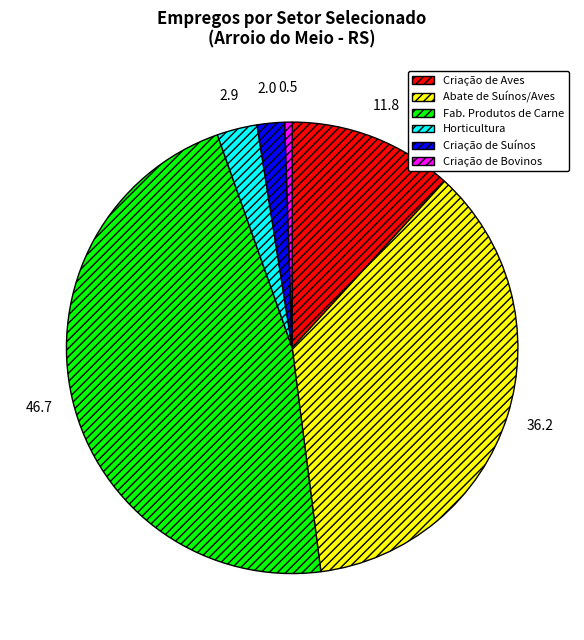

Is there a majority slice in this chart?

No